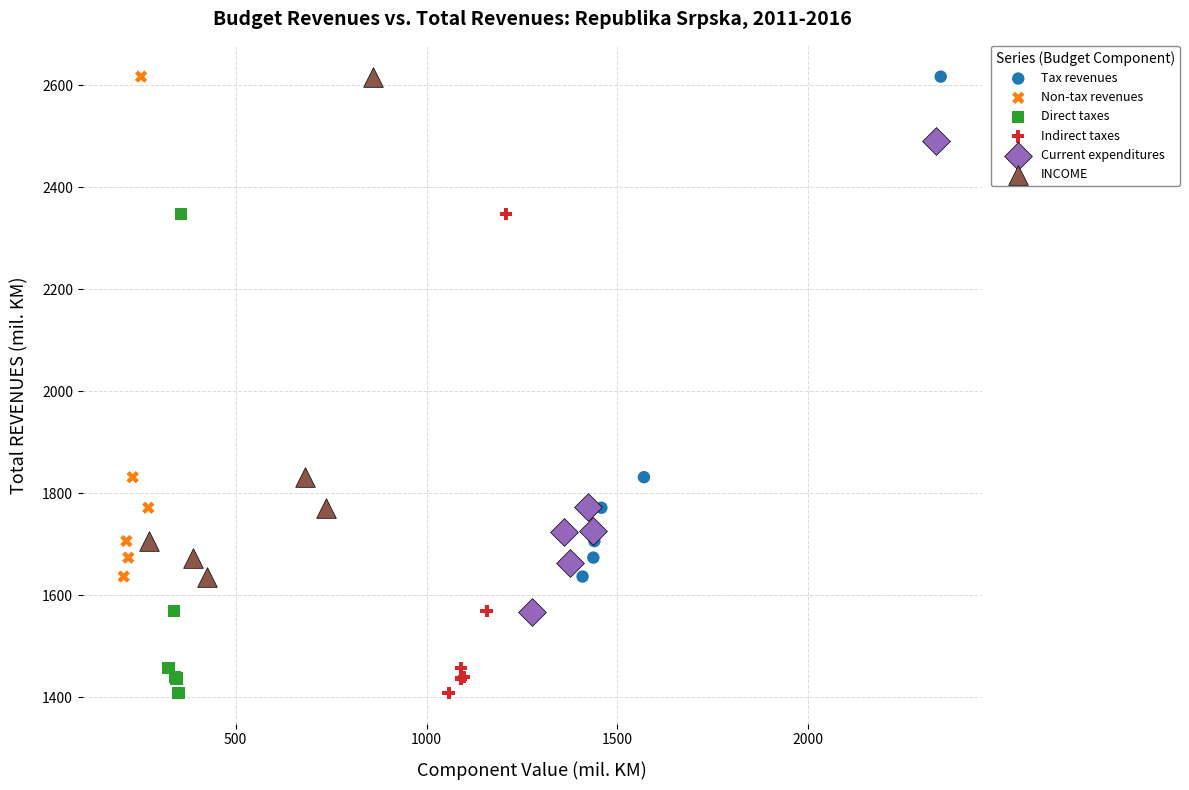

What are all the series names shown in the legend?

Tax revenues, Non-tax revenues, Direct taxes, Indirect taxes, Current expenditures, INCOME